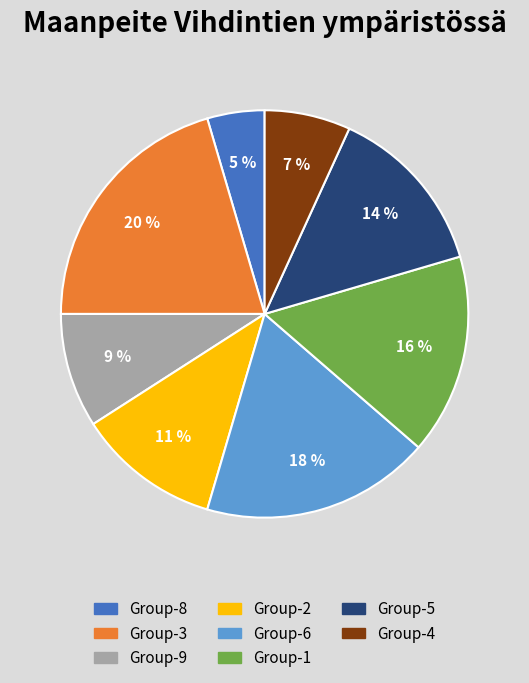

Is there a majority slice in this chart?

No